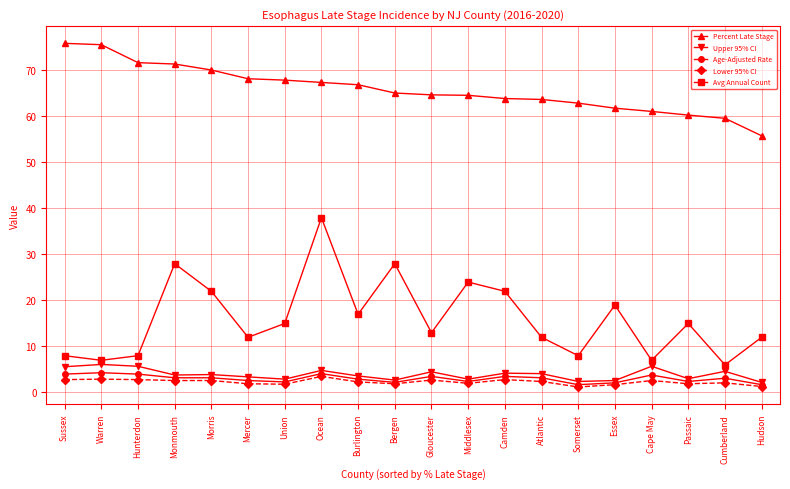

Which series has the widest spread of values?

Avg Annual Count